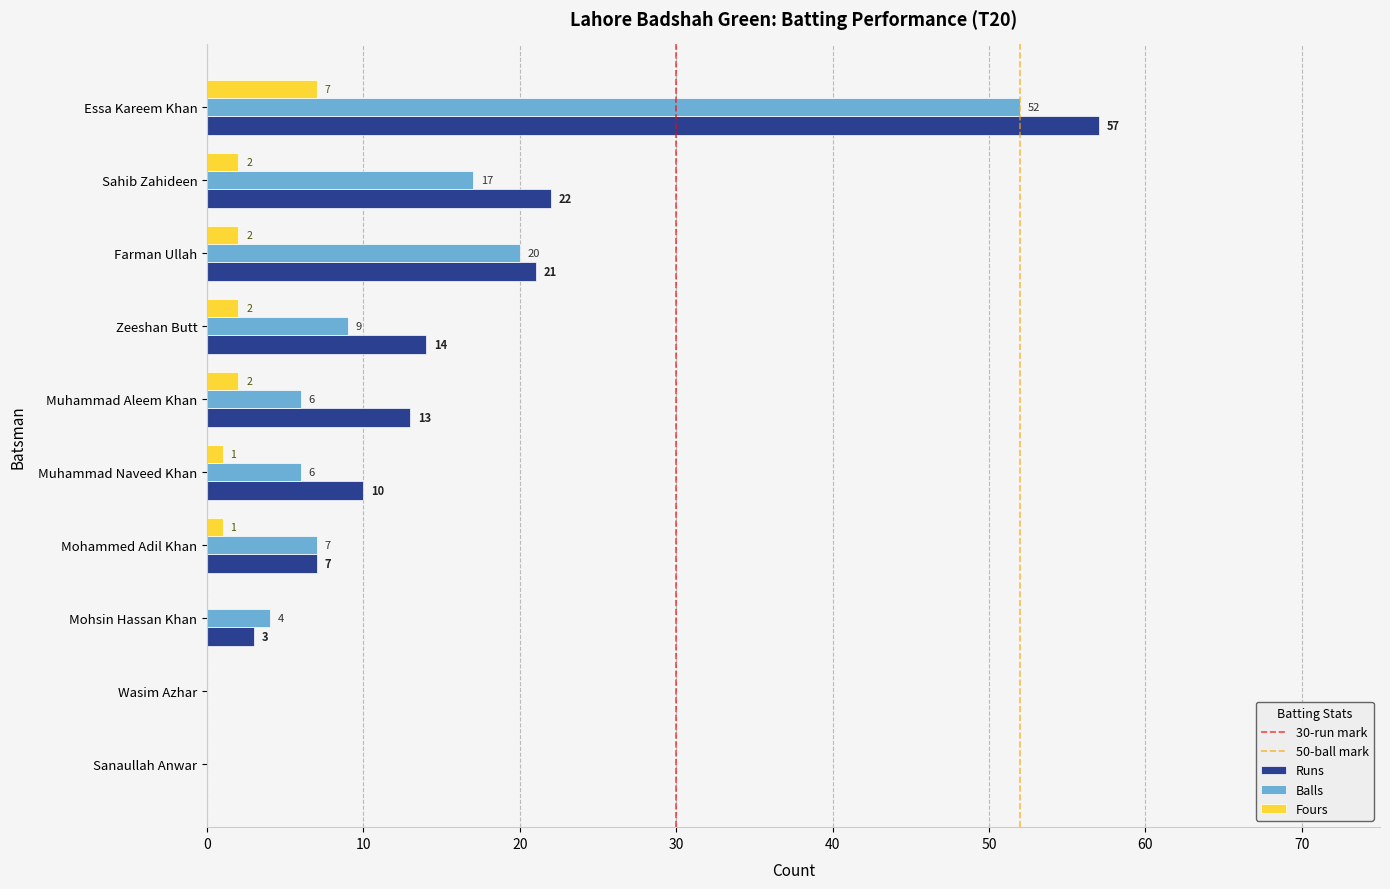

The Balls series shows 12 at Mohammed Adil Khan. True or false?

False